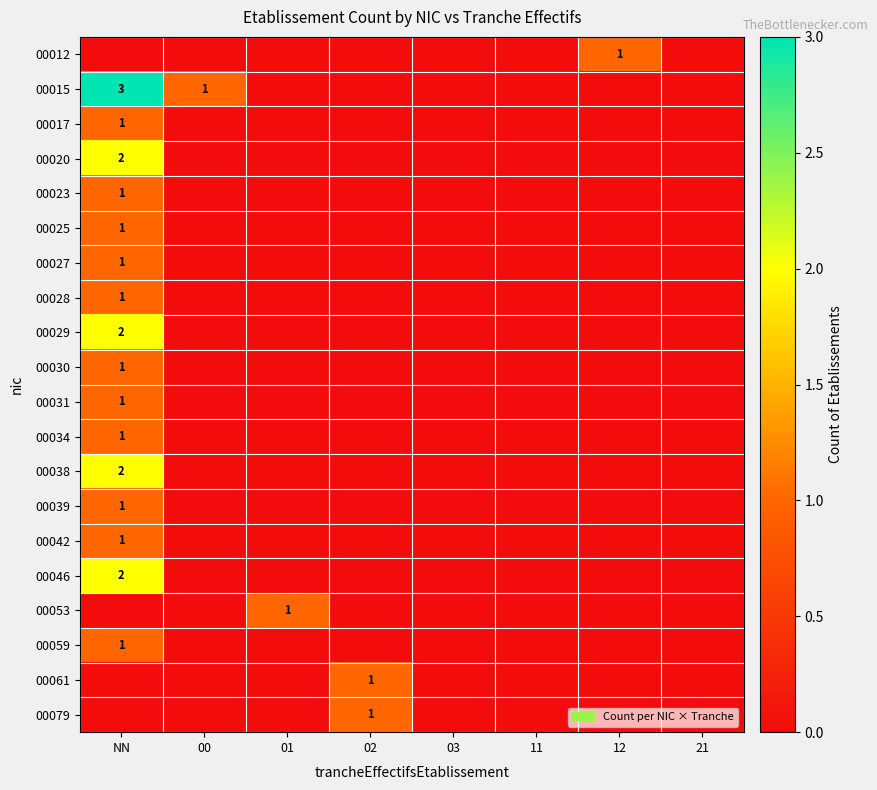

Rank the series at 01 from lowest to highest value.

00012, 00015, 00017, 00020, 00023, 00025, 00027, 00028, 00029, 00030, 00031, 00034, 00038, 00039, 00042, 00046, 00059, 00061, 00079, 00053